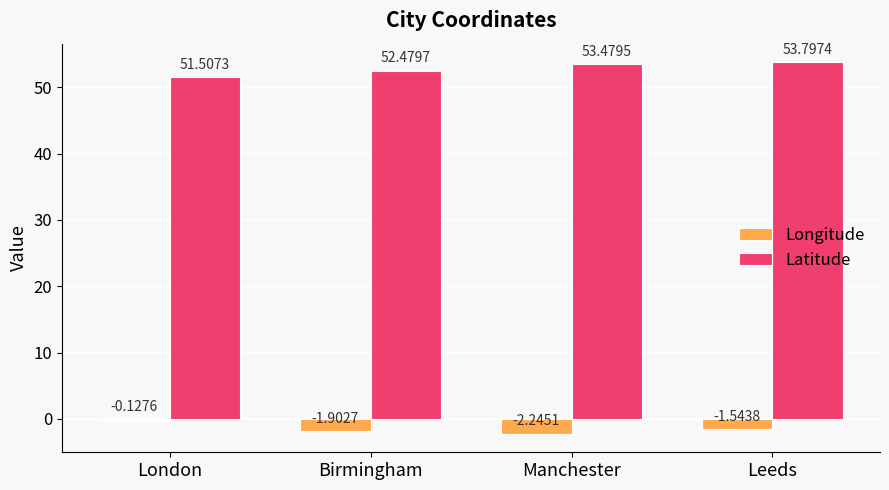

Is the value of Latitude at London greater than the value of Longitude at Leeds?

Yes